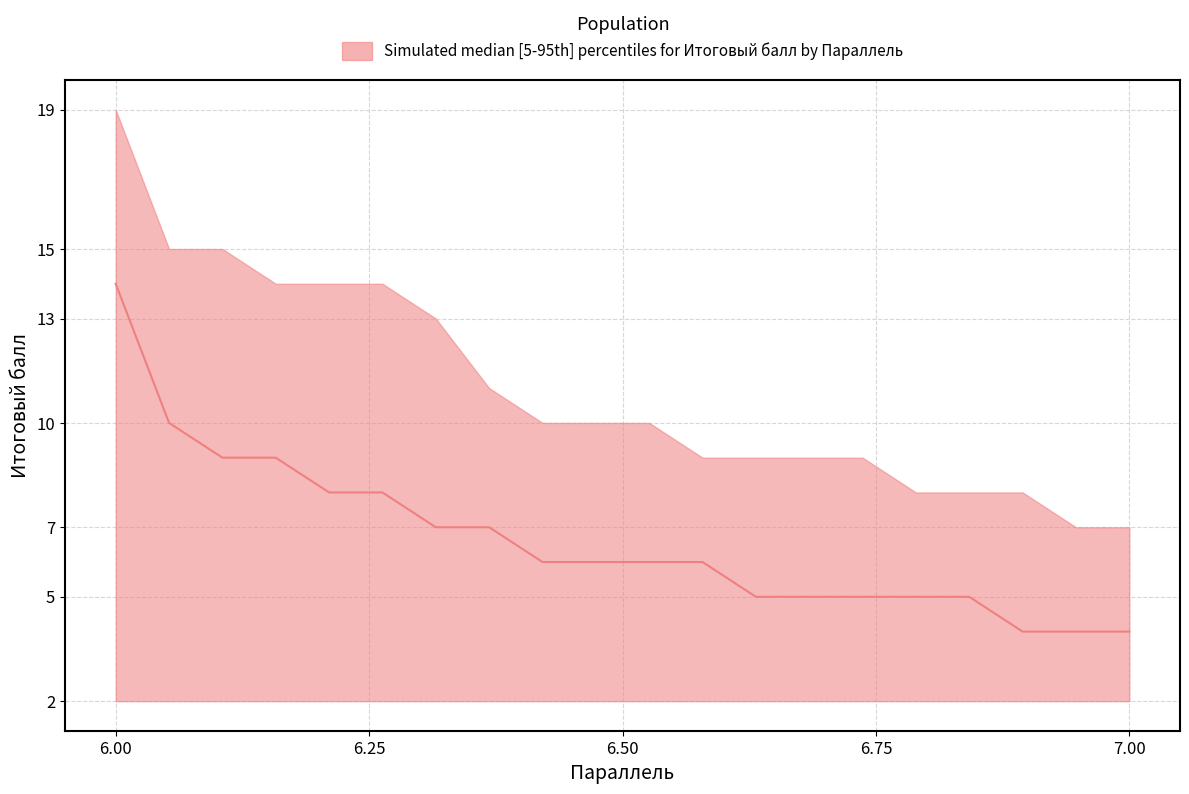

What is the average value of the p95_Итоговый балл series?

11